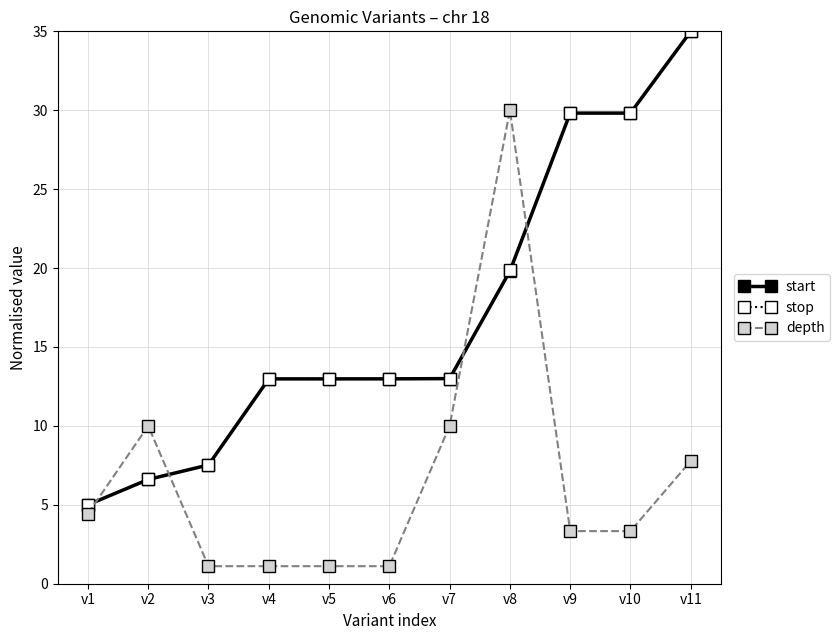

The stop series shows 11.9 at v10. True or false?

False